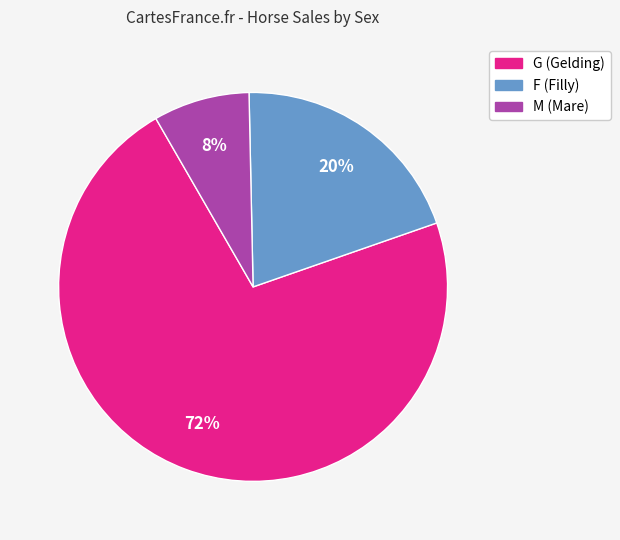

How many slices are in this pie chart?

3